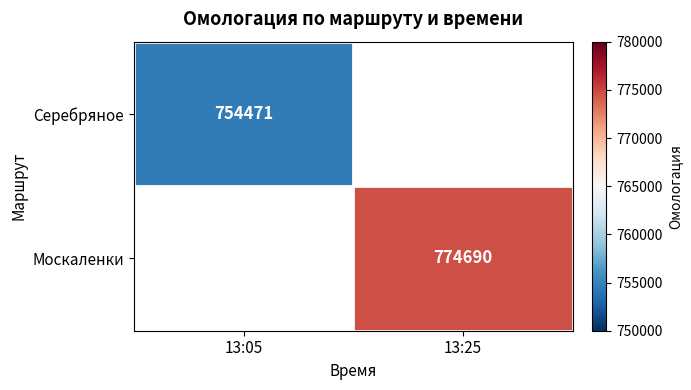

Is it true that Серебряное equals 1357442 at 13:05?

False